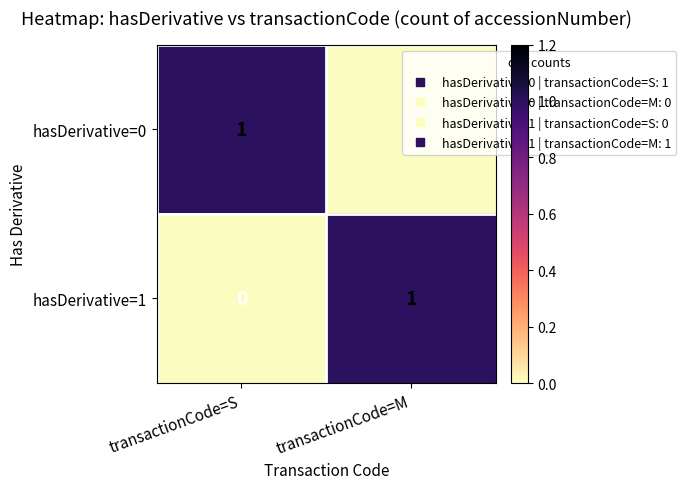

Is the value of hasDerivative=1 at transactionCode=M greater than the value of hasDerivative=0 at transactionCode=M?

Yes